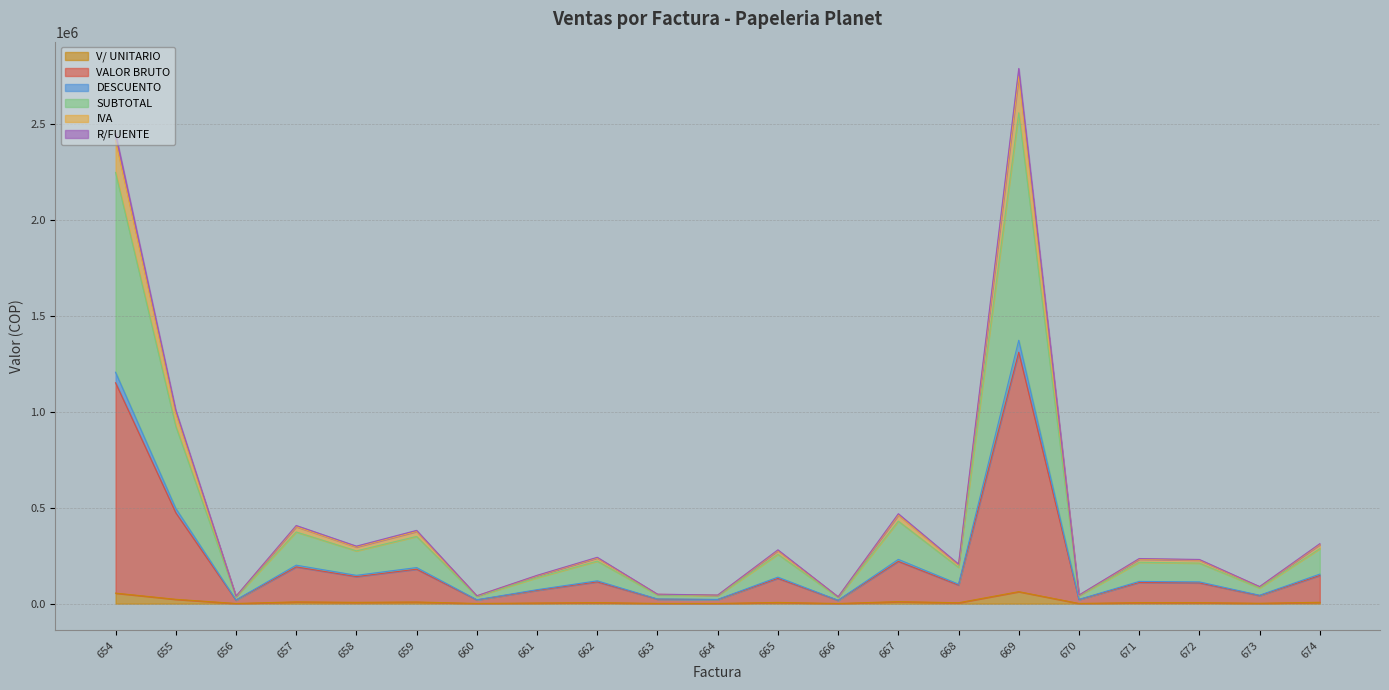

What is the value of the V/ UNITARIO point at the 8th from the left?

3300